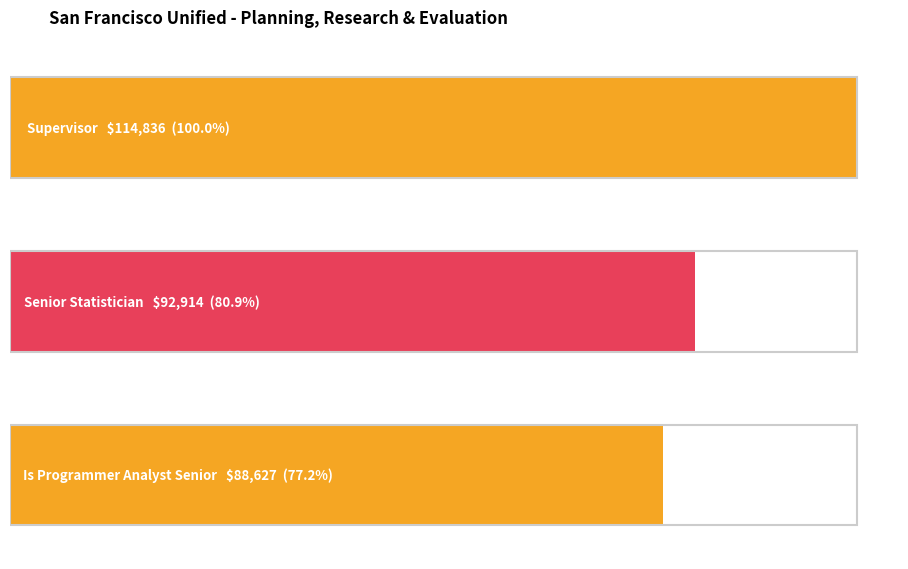

Rank the categories by value from lowest to highest.

Is Programmer Analyst Senior, Senior Statistician, Supervisor